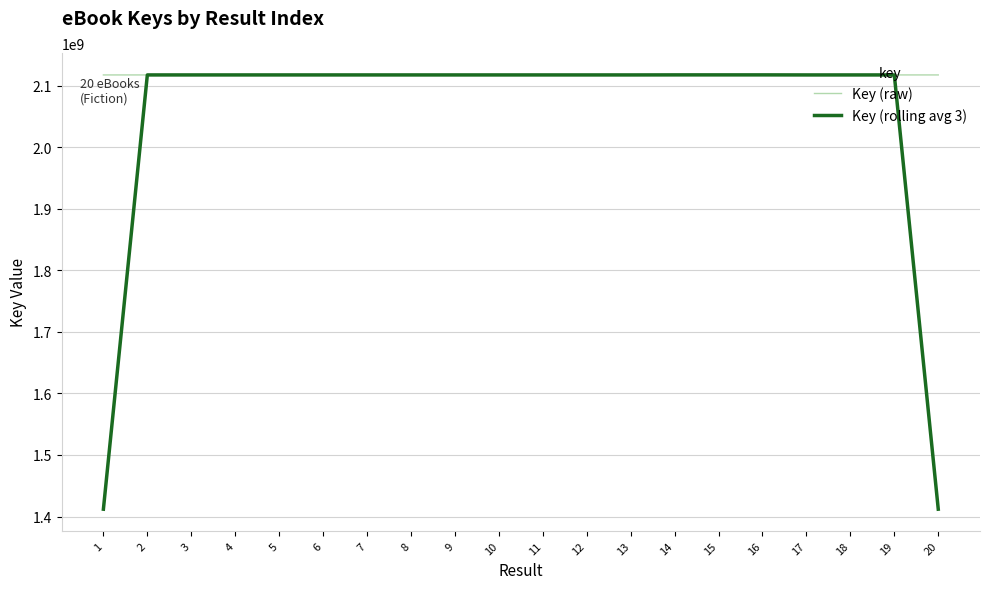

What is the sum of all Key (raw) values?

42357471660.0